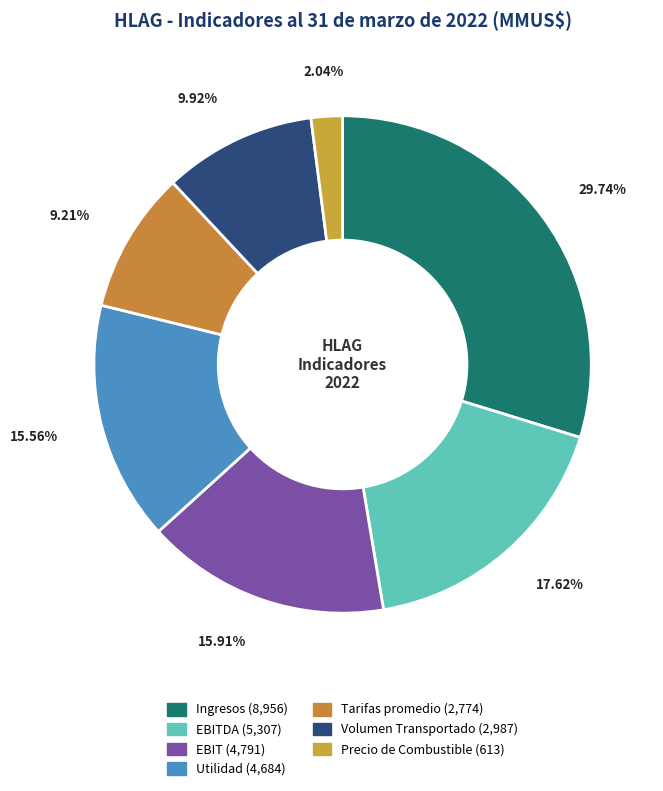

To the nearest percent, what is the difference between the largest and smallest slice percentages?

28%